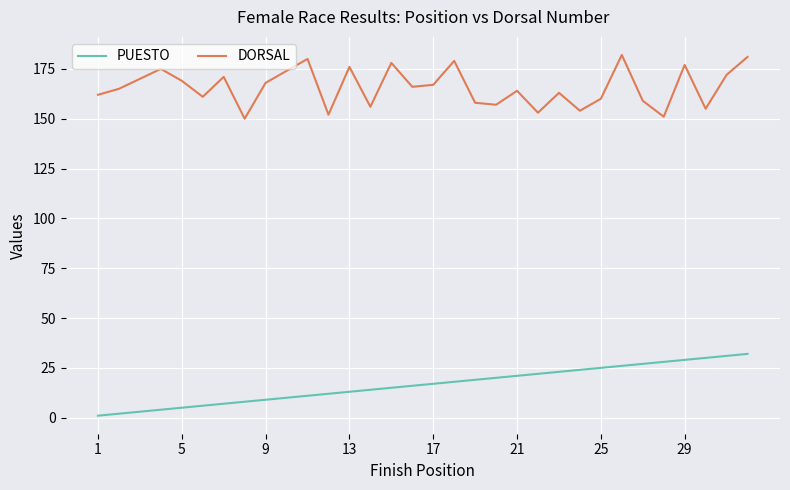

What is the difference between the maximum and minimum values in the DORSAL series?

32